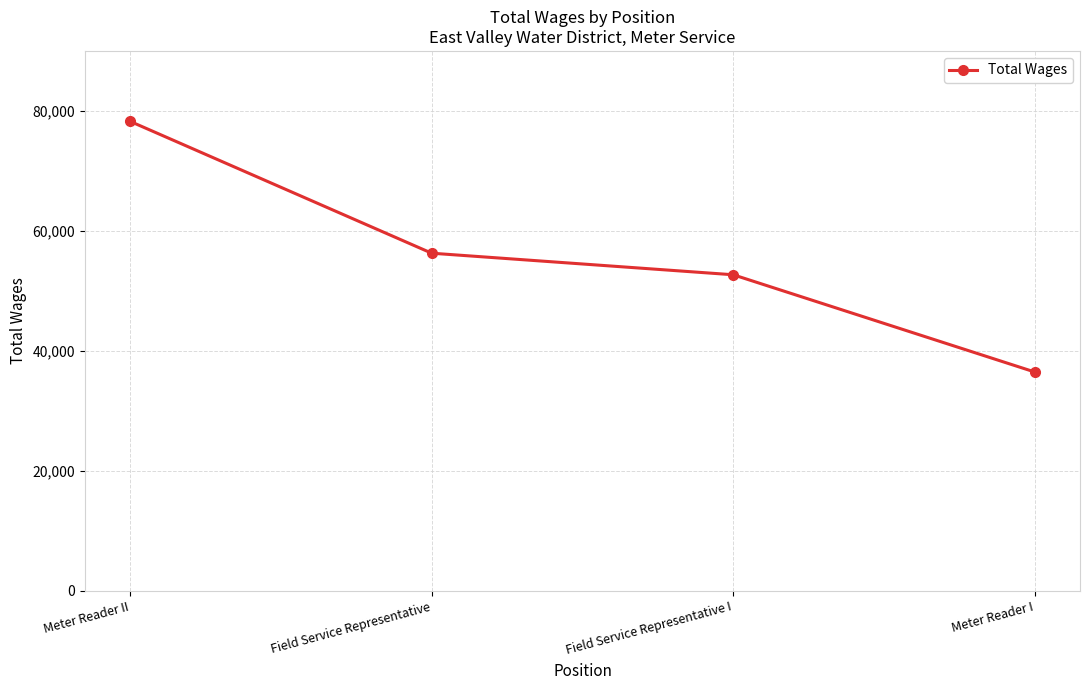

At which label is the value closest to 57417?

Field Service Representative